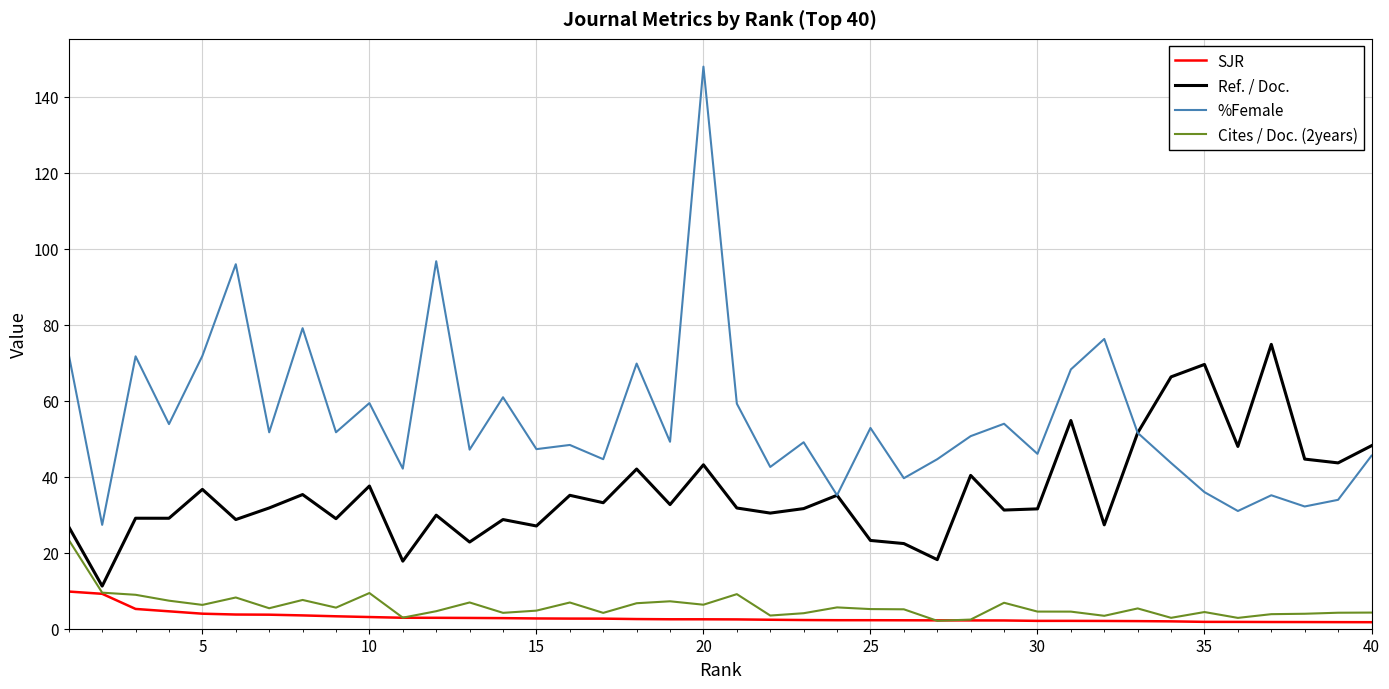

What is the maximum value for SJR?

9.8